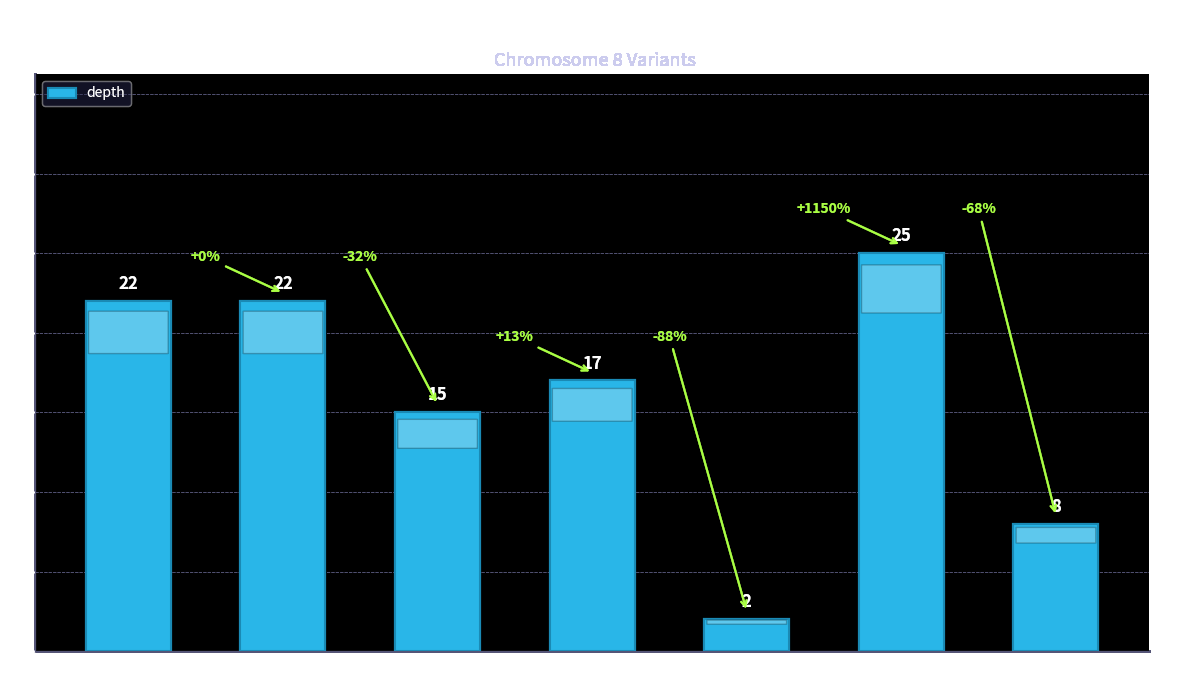

The value at TTTCTT is 12. True or false?

False